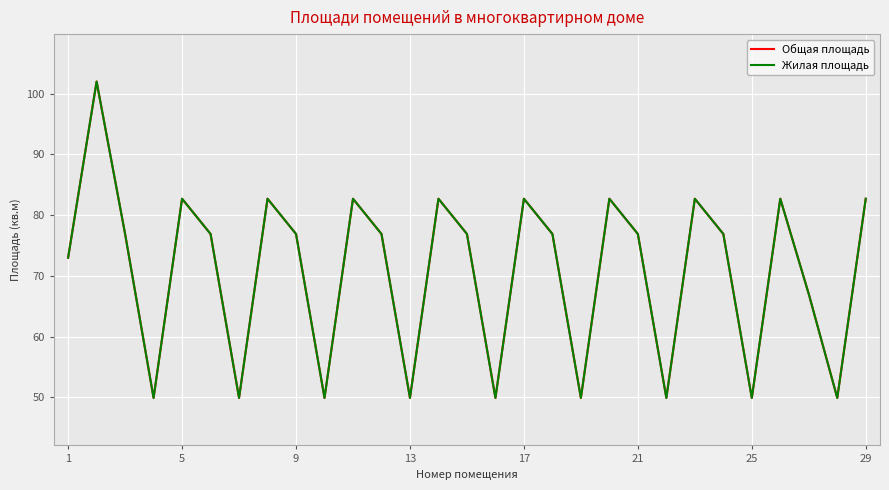

How many lines are shown in the chart?

2